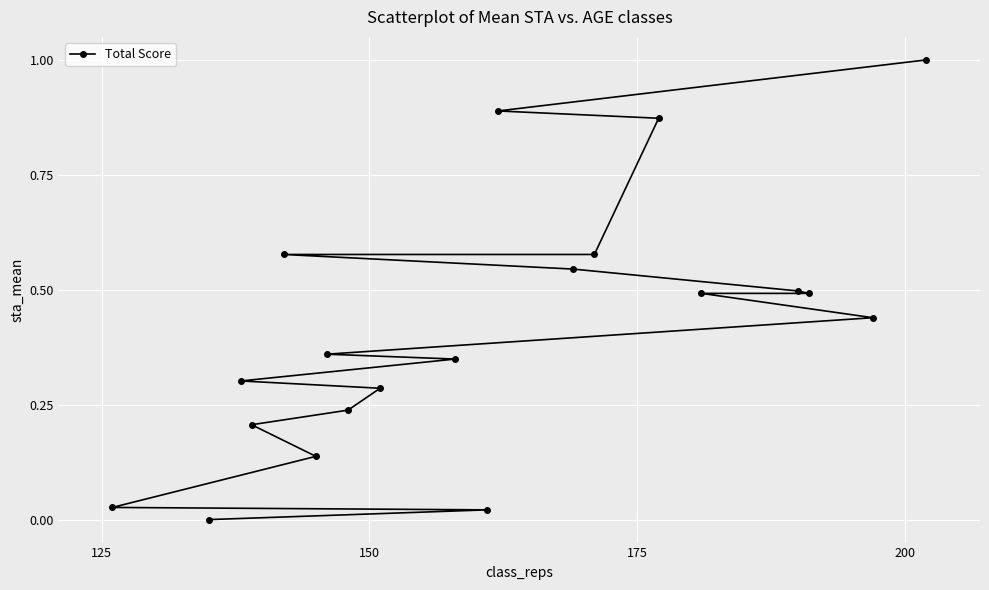

What is the difference between the second highest and minimum values?

0.9